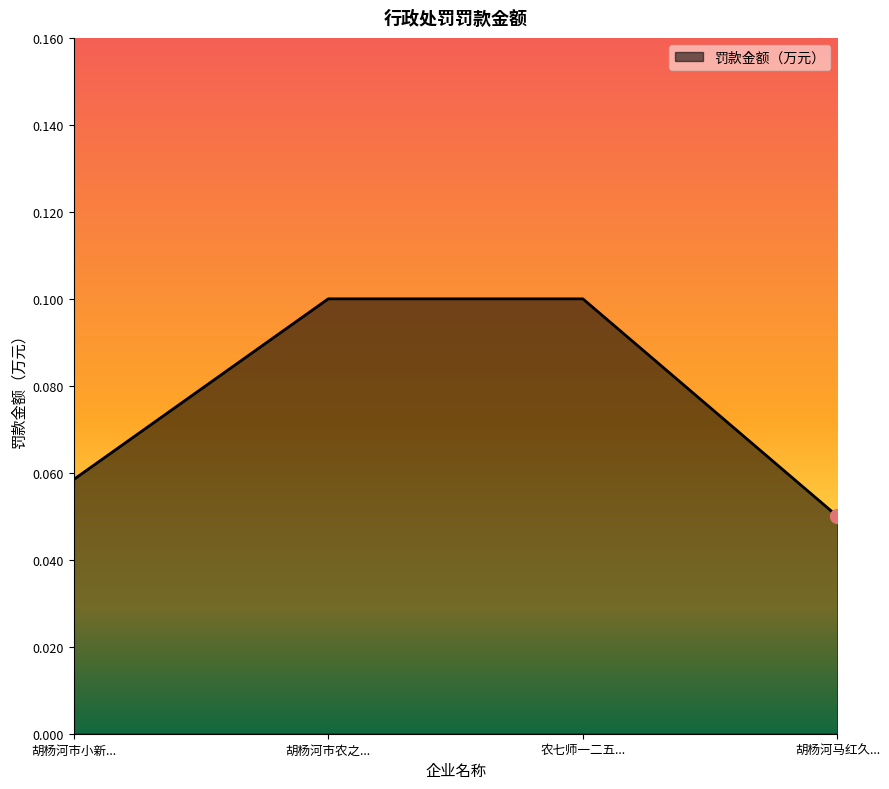

The value at 胡杨河市农之... is 0.1. True or false?

True